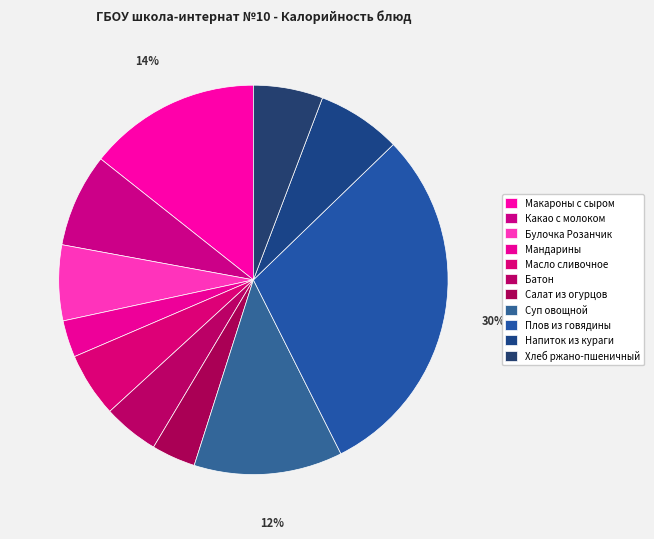

Count the number of slices in the pie.

11